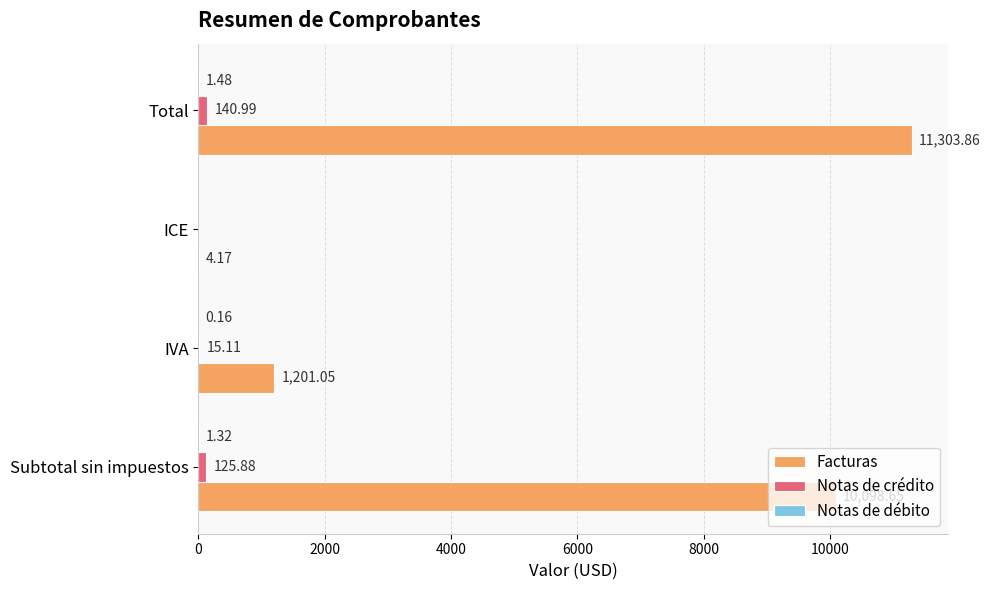

At which label does Facturas reach its peak?

Total